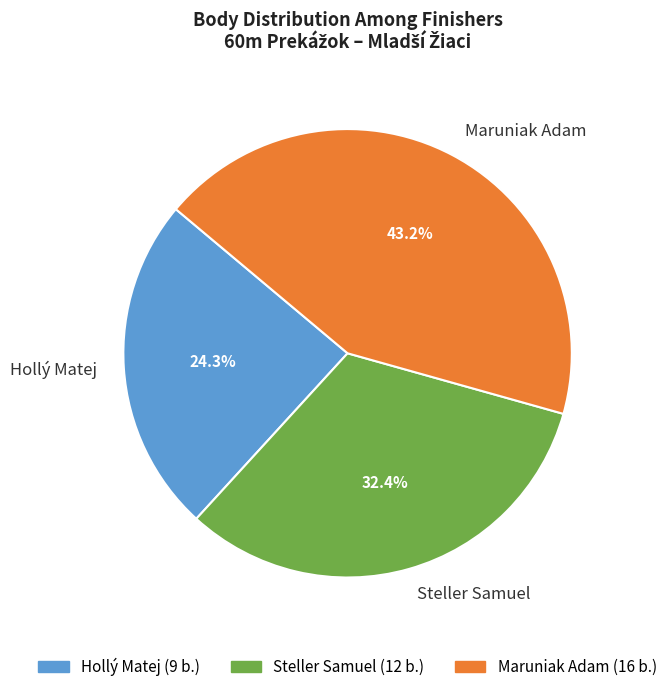

Does Steller Samuel represent more than half of the total?

No